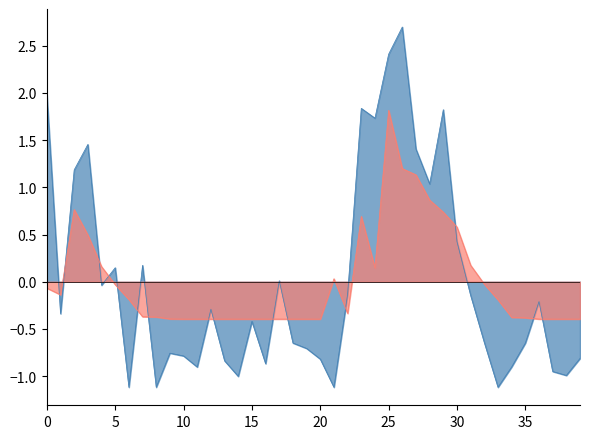

How many interior local peaks does the dnbrad series have?

11